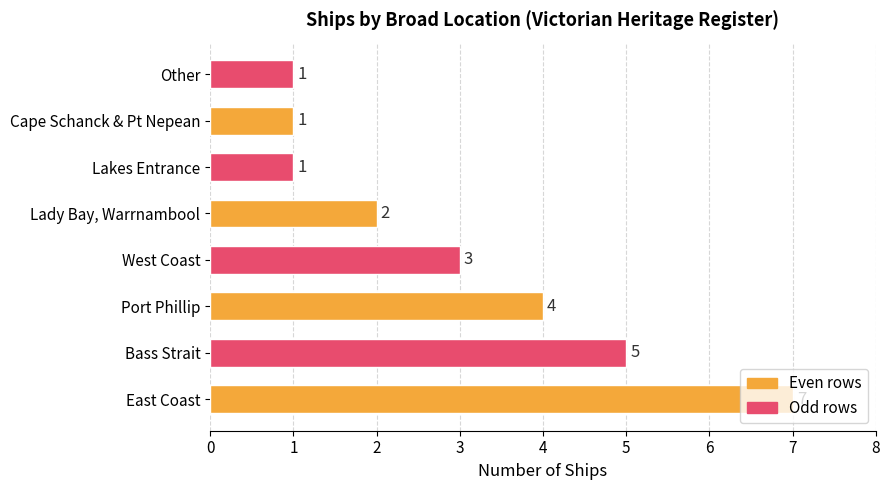

Approximately how many times larger is the value at Lady Bay, Warrnambool compared to West Coast?

0.7